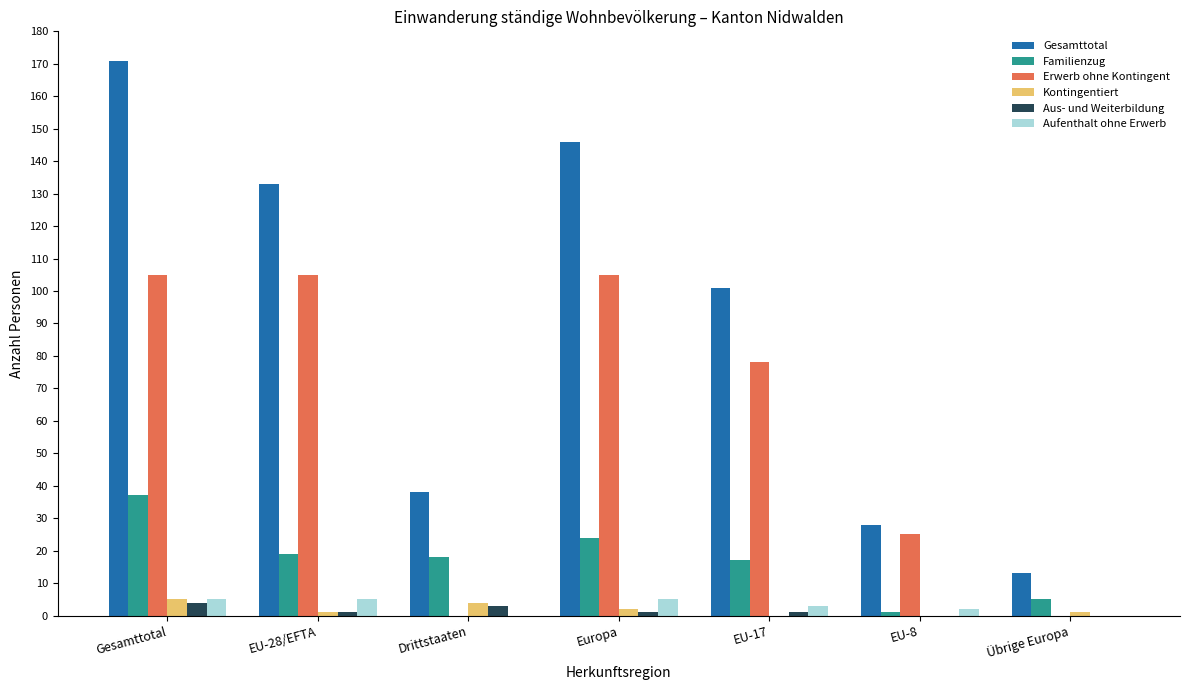

Which series has the largest total across all categories?

Gesamttotal